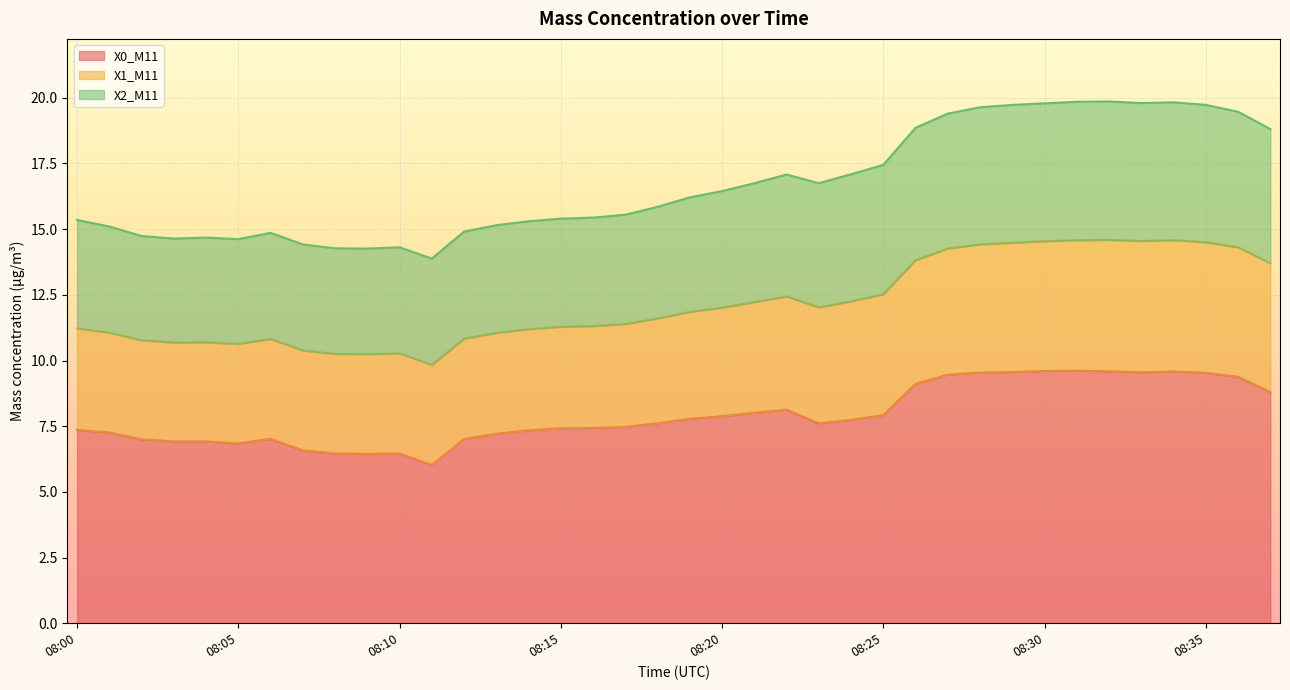

What is the total value across all series at 08:05?

14.6